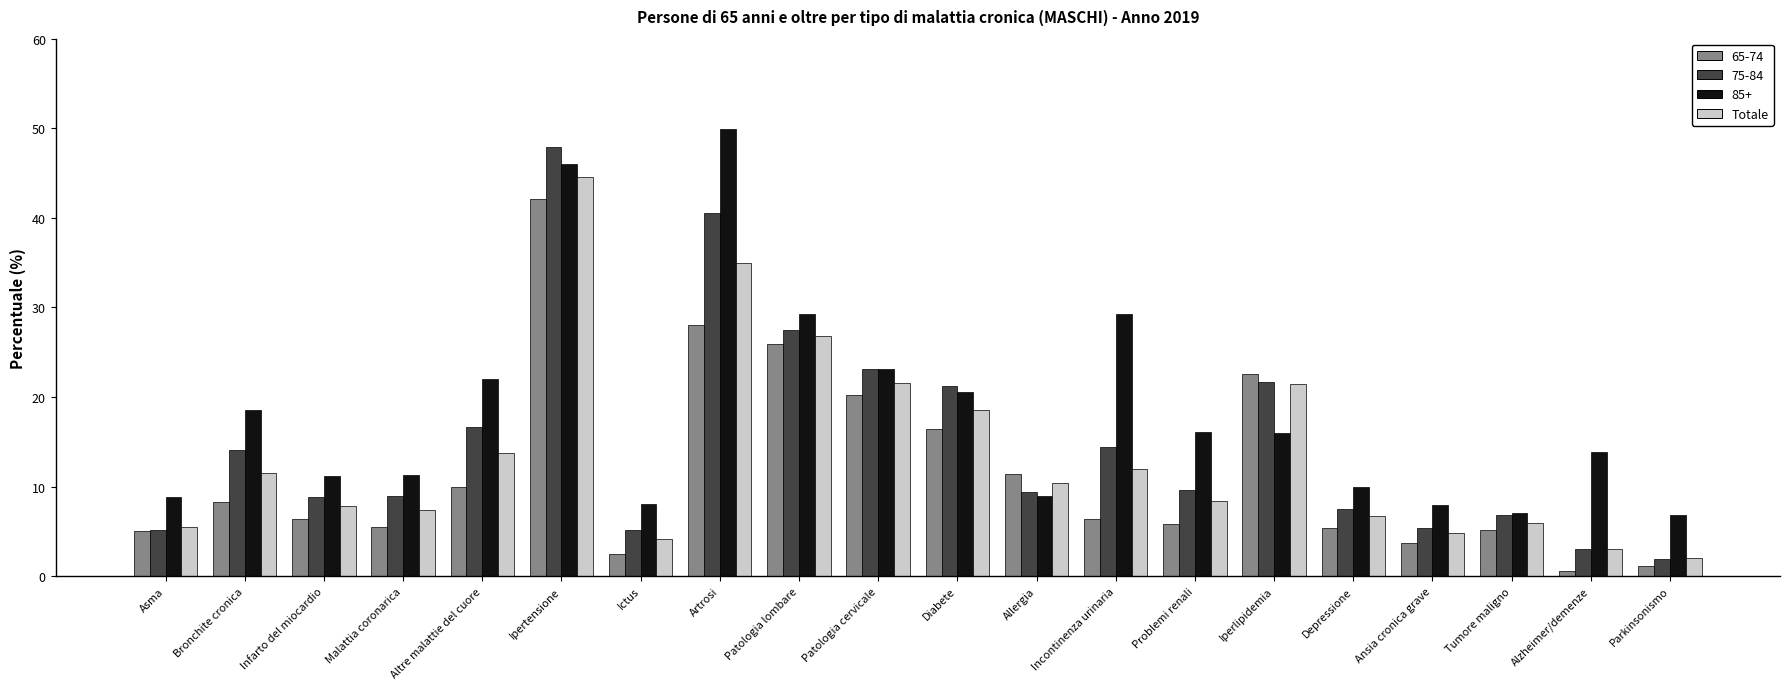

List the series in order of their overall mean, lowest first.

65-74, Totale, 75-84, 85+